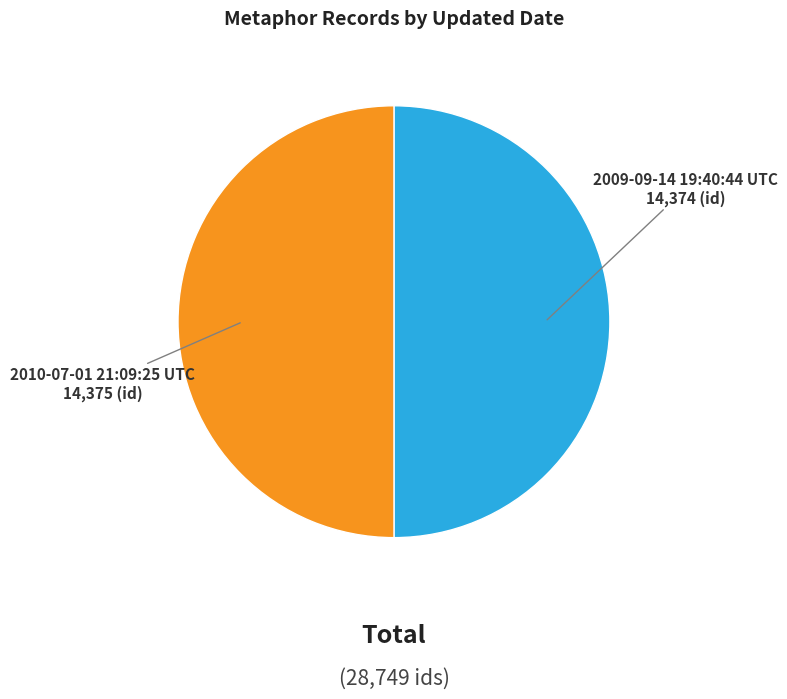

What is the ratio of the value at 2009-09-14 19:40:44 UTC to the value at 2010-07-01 21:09:25 UTC?

1.0